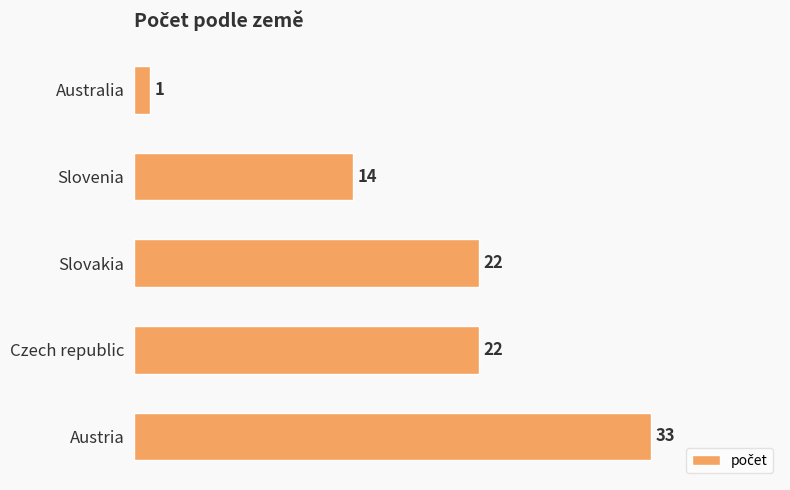

What position from the bottom is Slovenia?

4